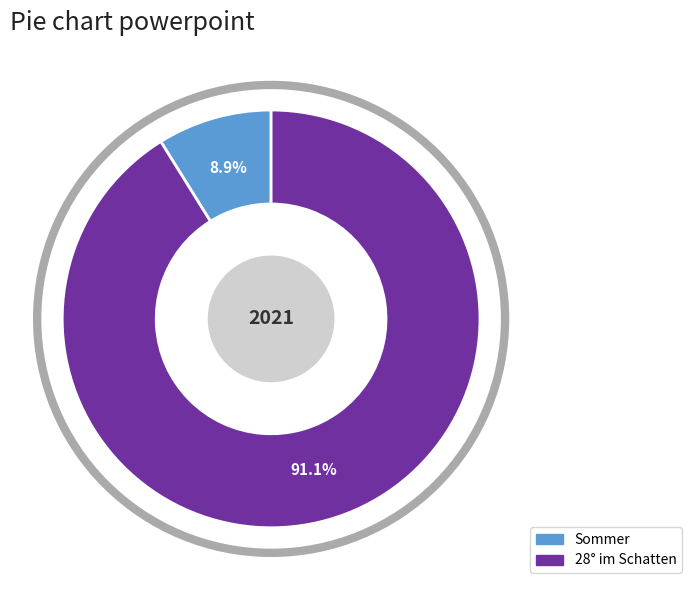

What percentage is the Sommer slice, to the nearest percent?

9%